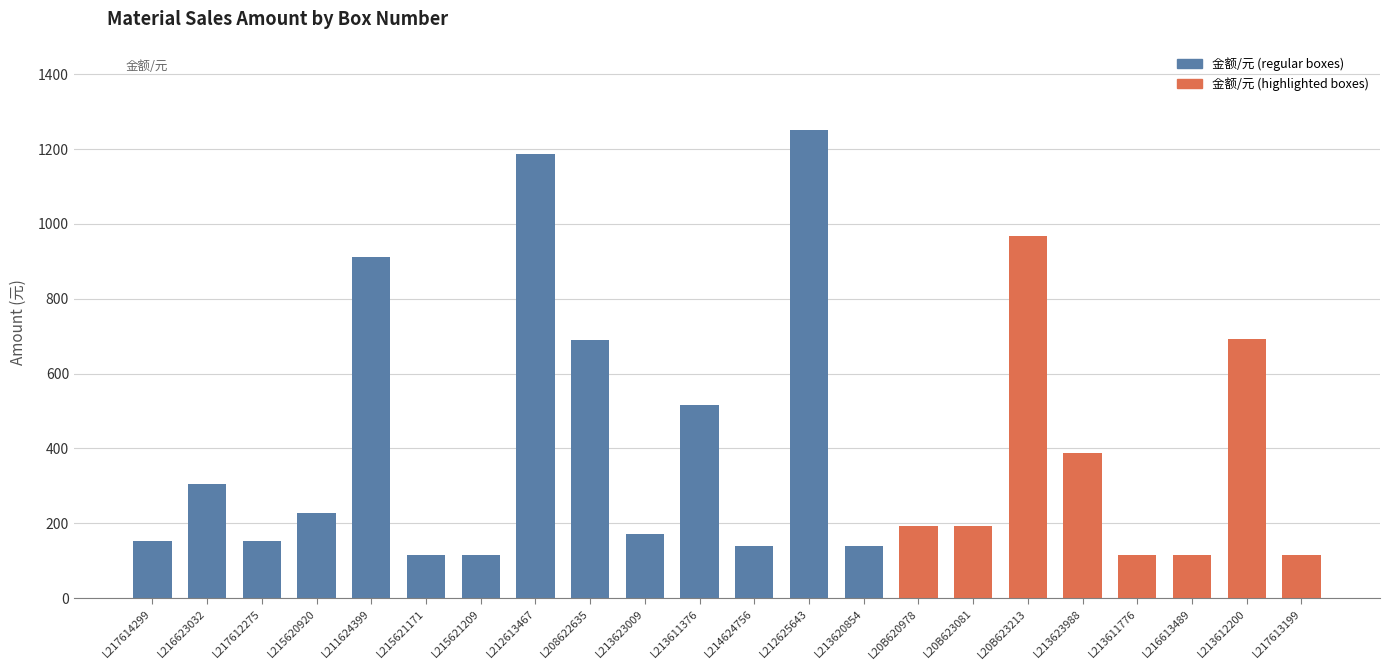

How many data points does each series have?

22